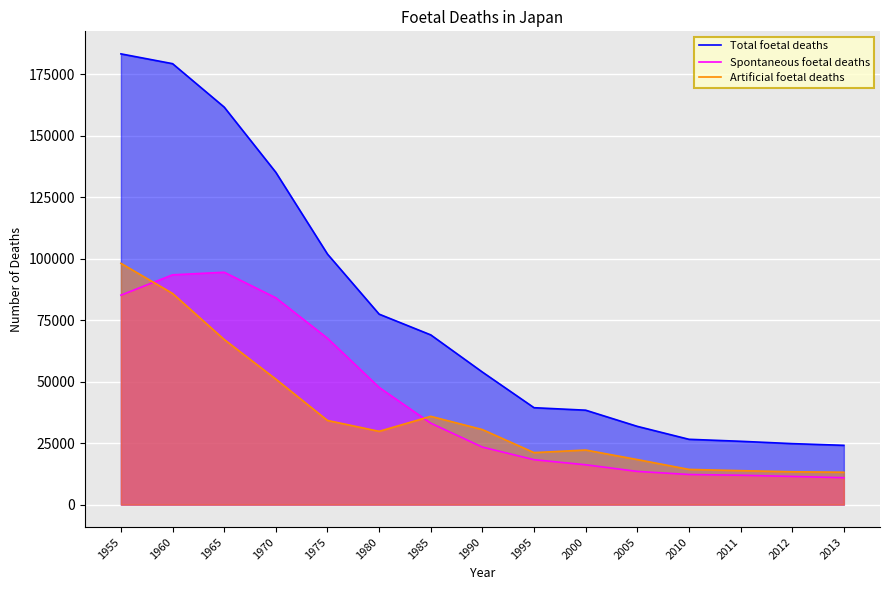

At how many categories does at least one series exceed 33042?

10